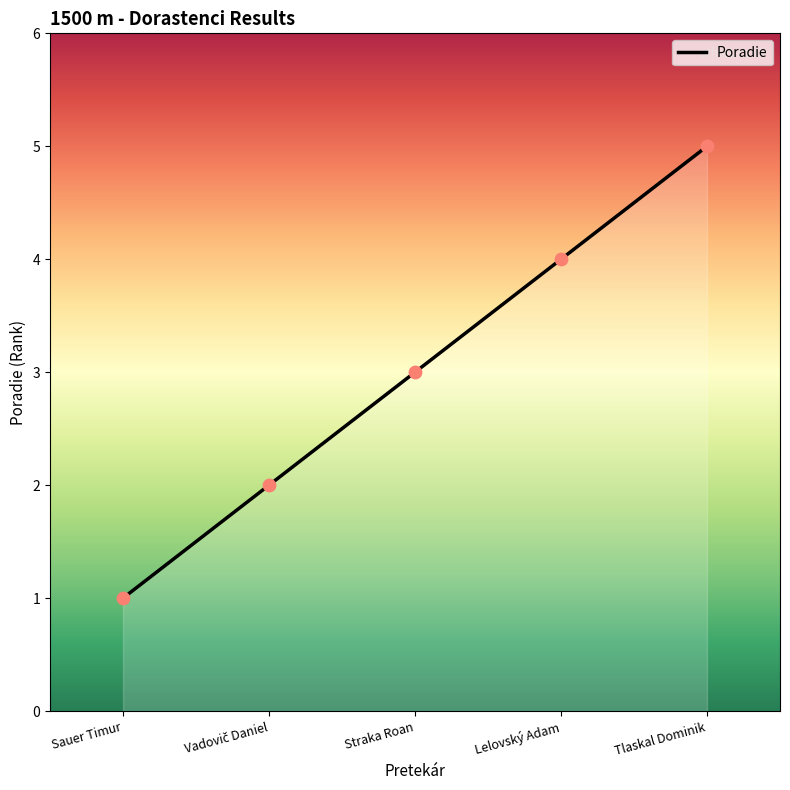

What is the change in value from Sauer Timur to Tlaskal Dominik?

+4